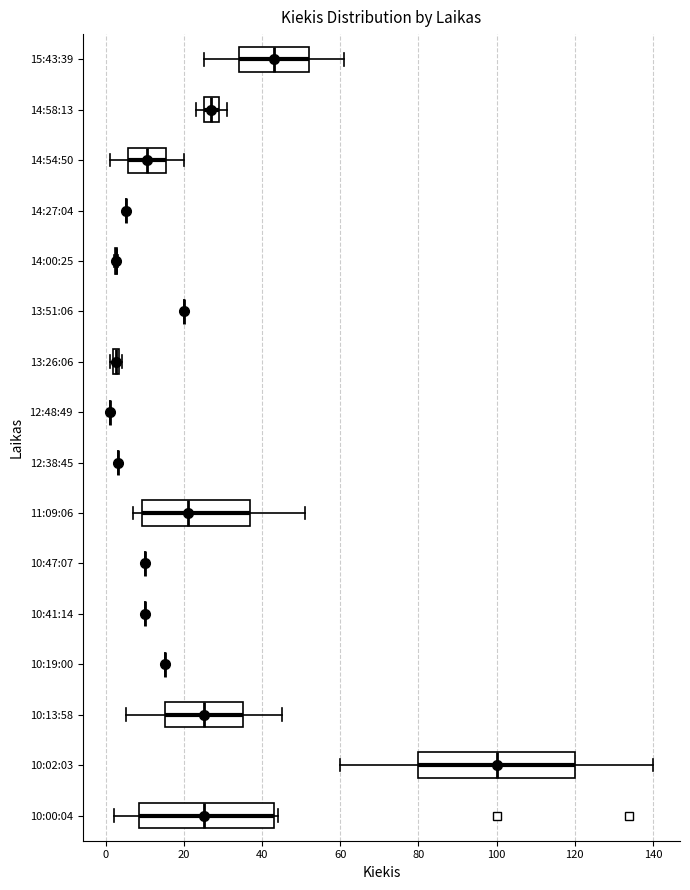

Comparing the boxes themselves (not the whiskers), which one is the widest?

10:02:03